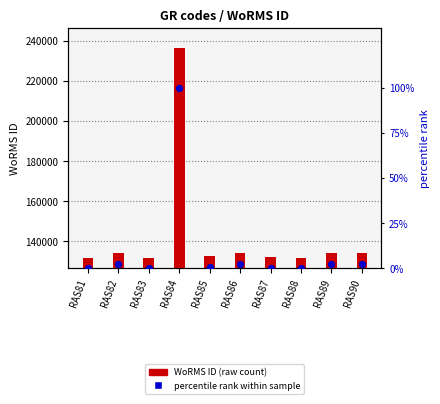

At which category is the sum across all series the highest?

RAS84